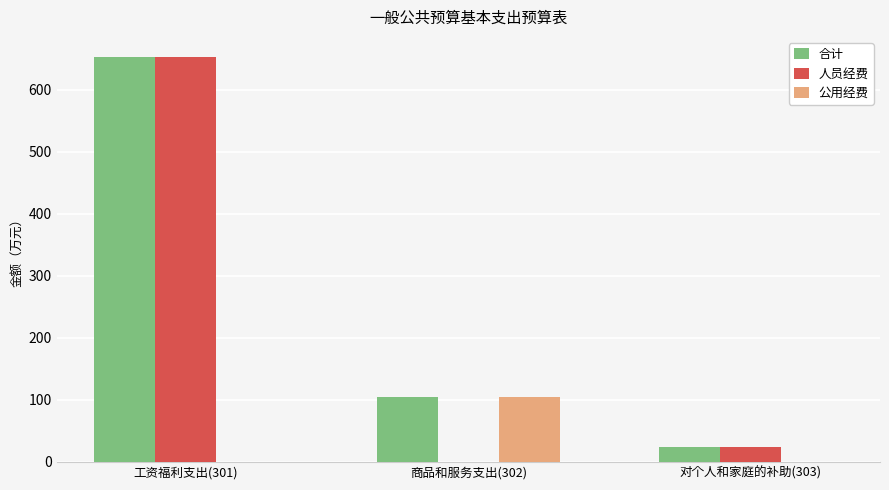

Reading left to right, transcribe all the data shown in this chart.

合计: 652.8	103.7	24.1
人员经费: 652.8	0.0	24.1
公用经费: 0.0	103.7	0.0